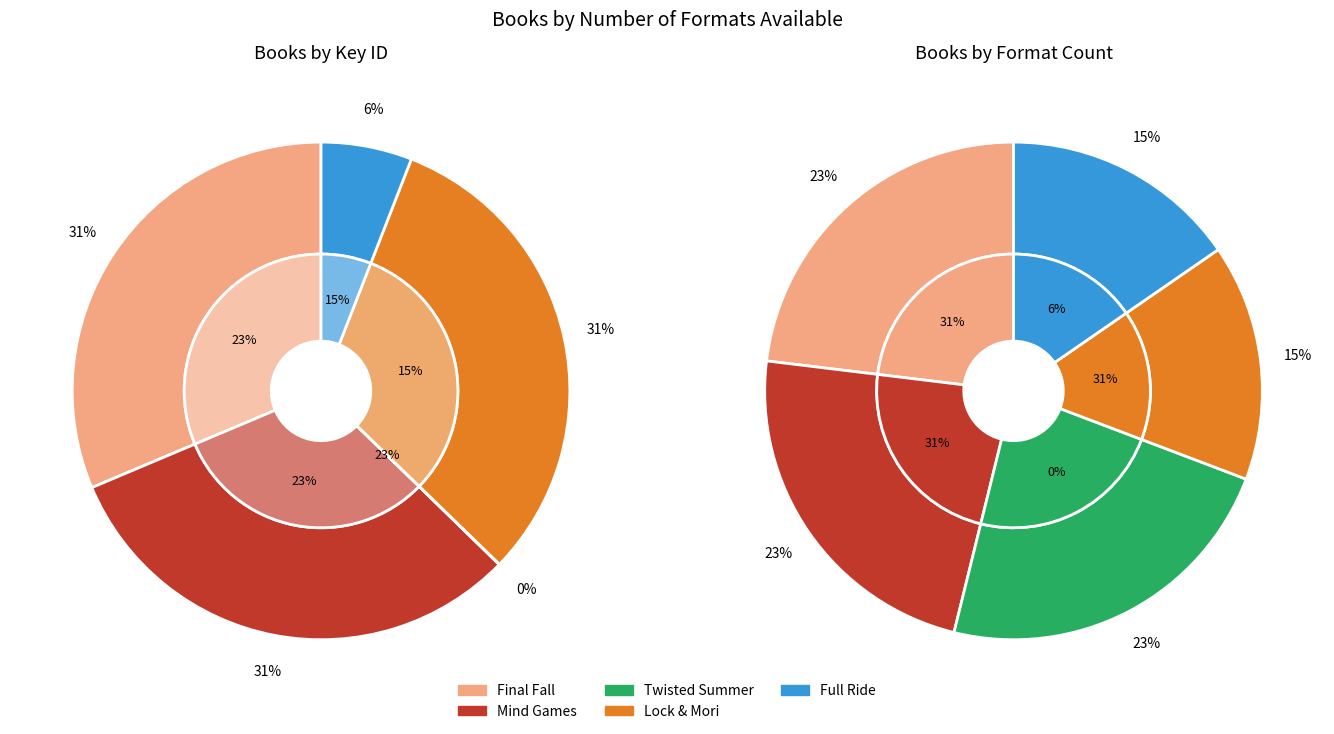

How many segments does this pie chart have?

5